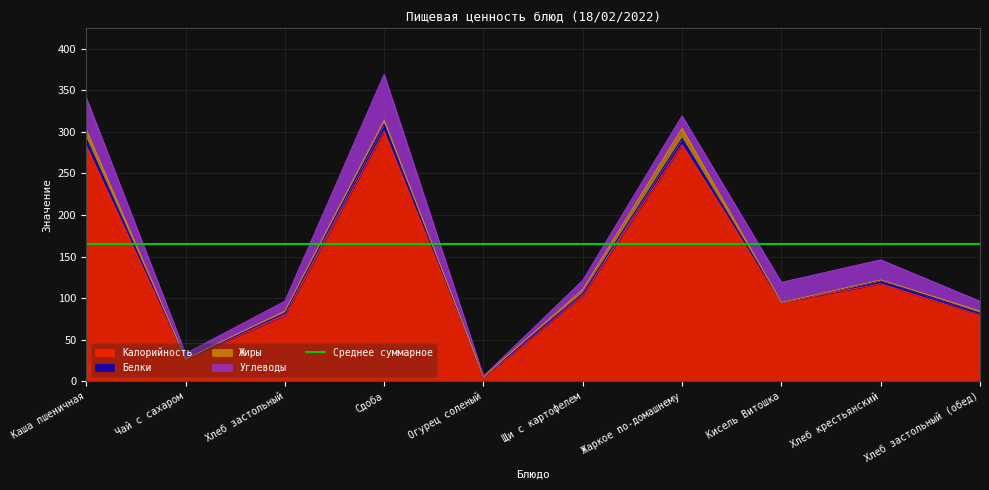

True or false: Калорийность and Белки intersect in this chart.

False